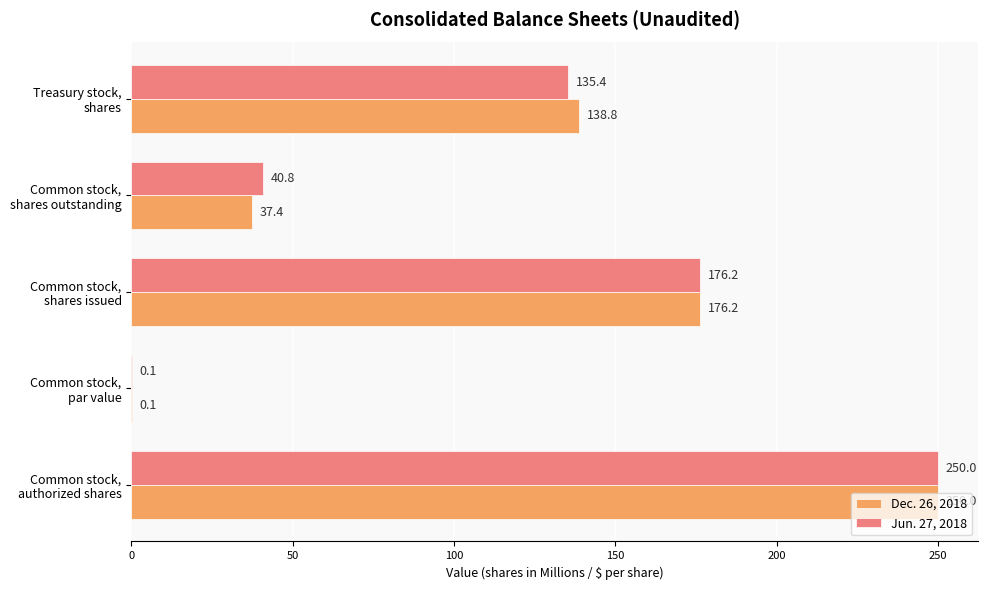

How many data points does each series have?

5